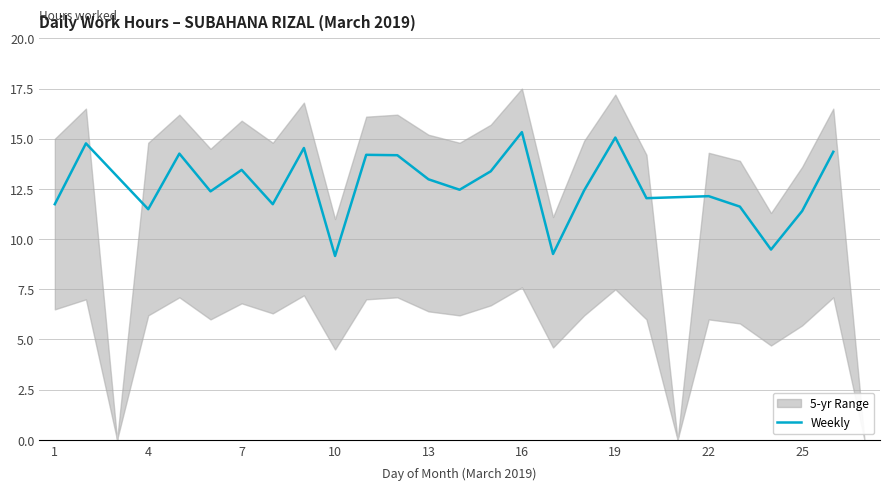

What is the greatest value displayed?

15.3